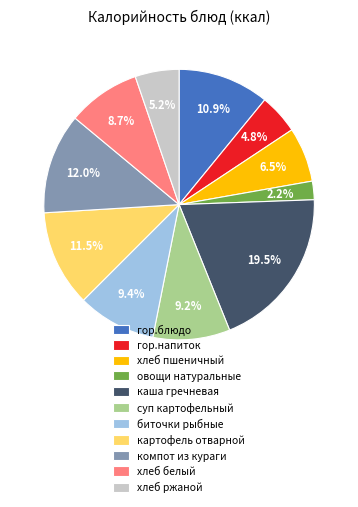

Which slice is the smallest?

овощи натуральные